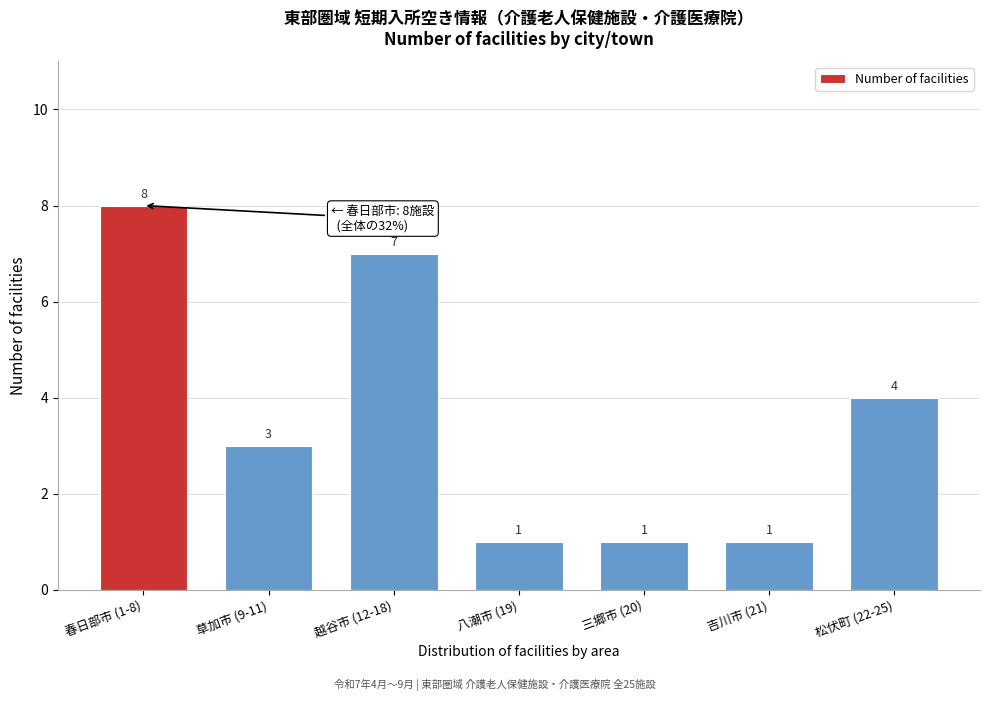

Reading left to right, list all the values displayed in this chart.

春日部市 (1-8)=8	草加市 (9-11)=3	越谷市 (12-18)=7	八潮市 (19)=1	三郷市 (20)=1	吉川市 (21)=1	松伏町 (22-25)=4